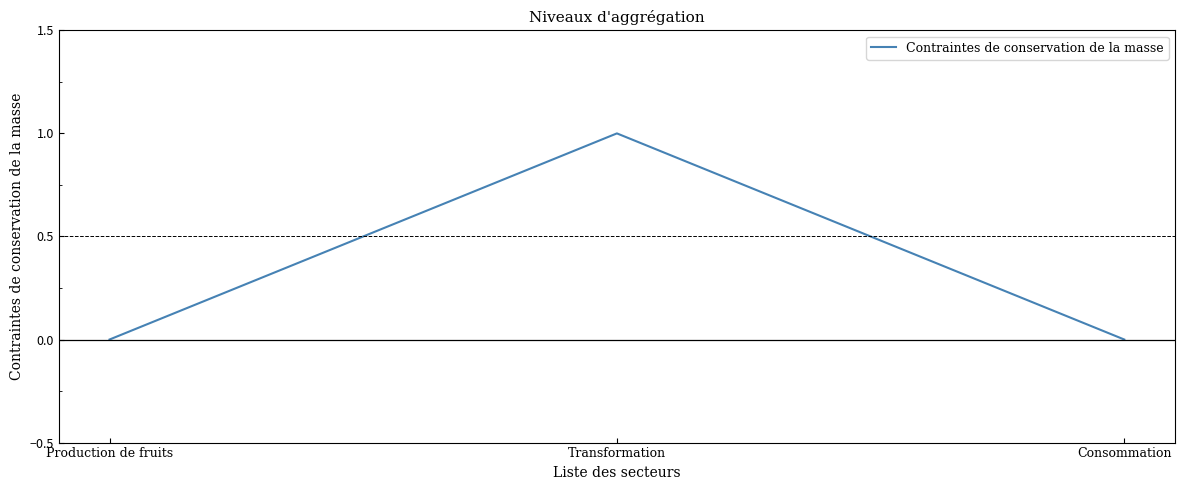

Which has a higher value, Transformation or Production de fruits?

Transformation